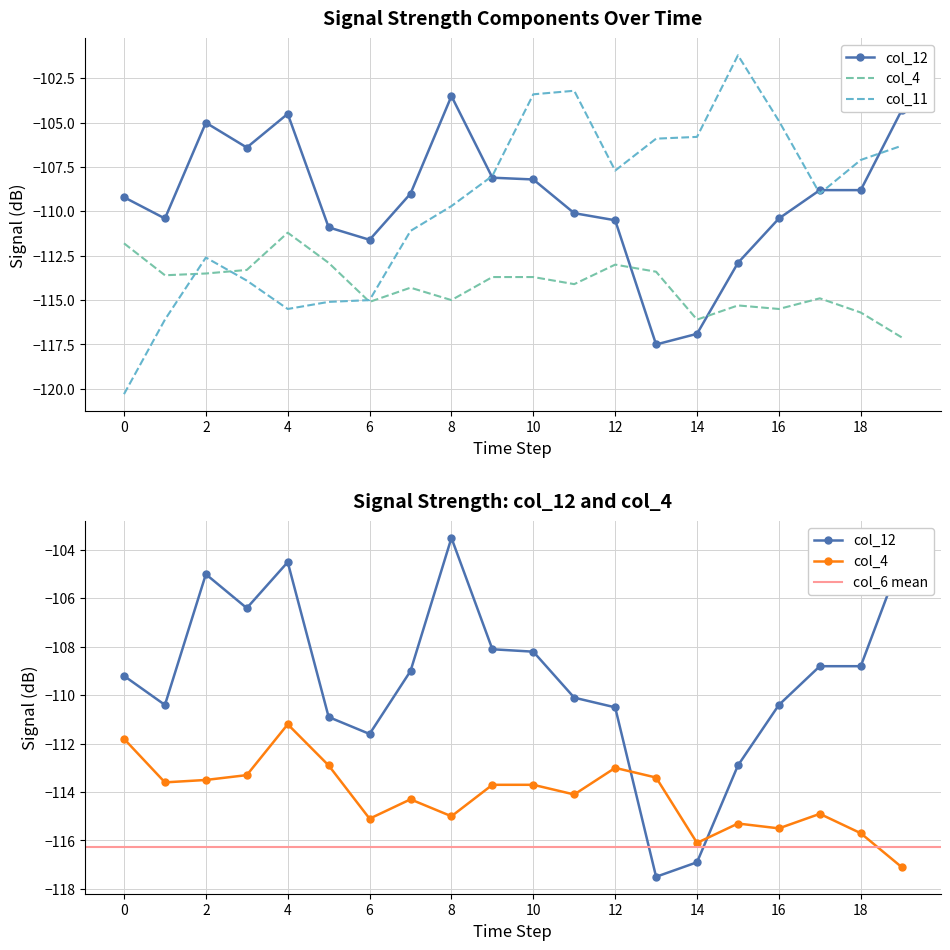

What is the smallest value displayed?

-120.3